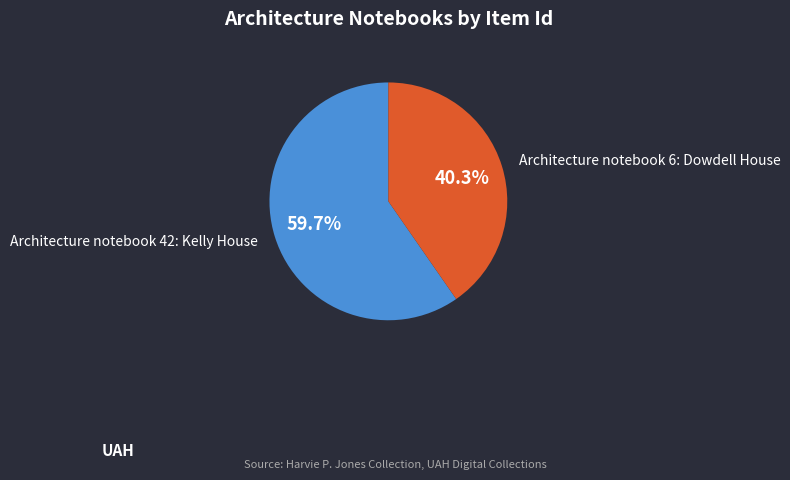

Is there any slice that represents more than half of the pie?

Yes